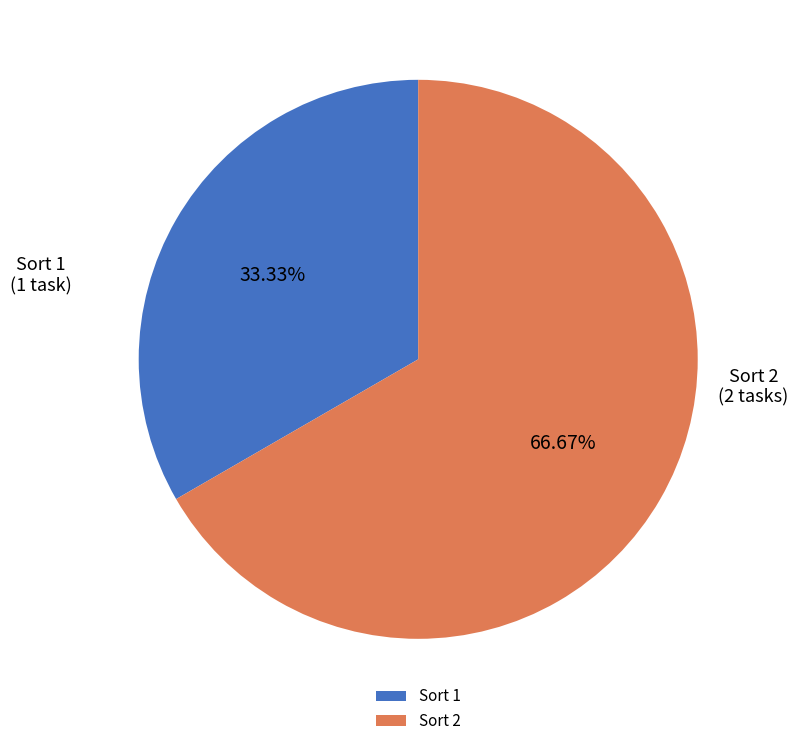

Combined, do Sort 1 and Sort 2 account for over 50%?

Yes